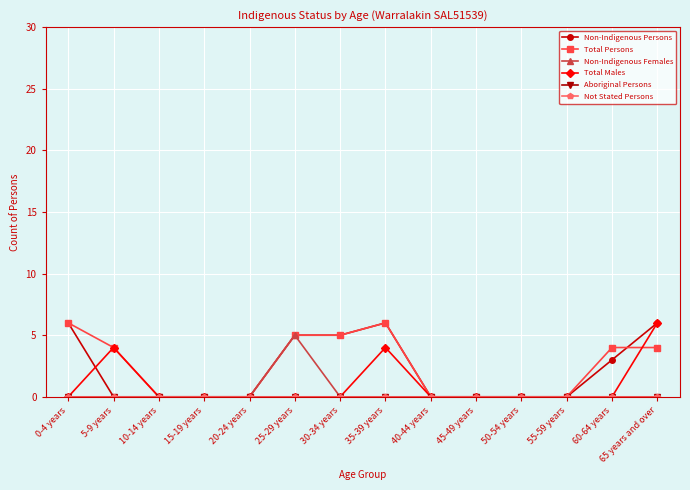

How many lines are shown in the chart?

6